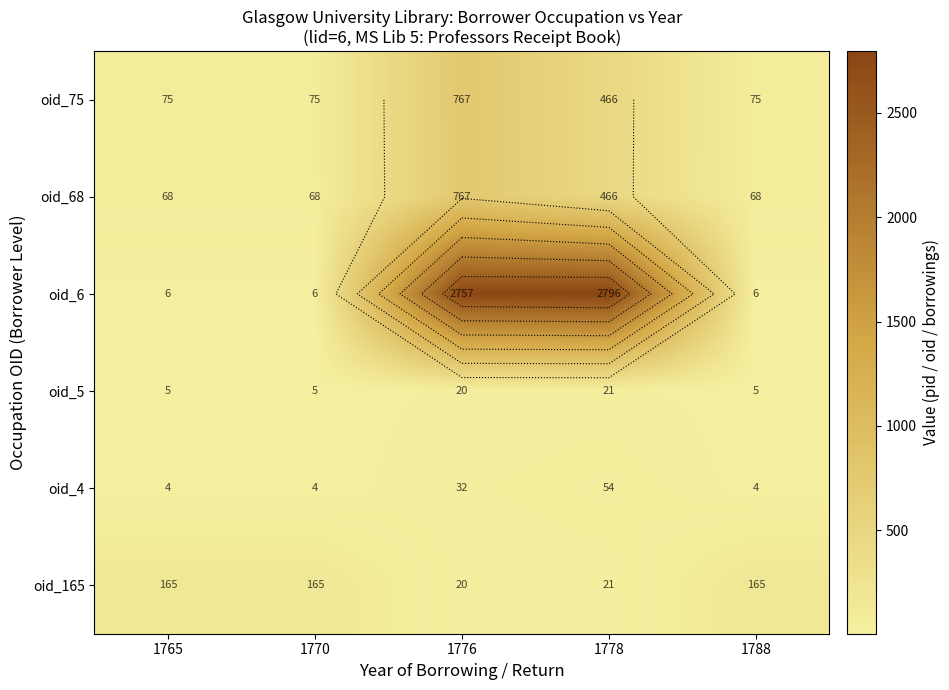

At which category does the chart reach its peak across all series?

1778